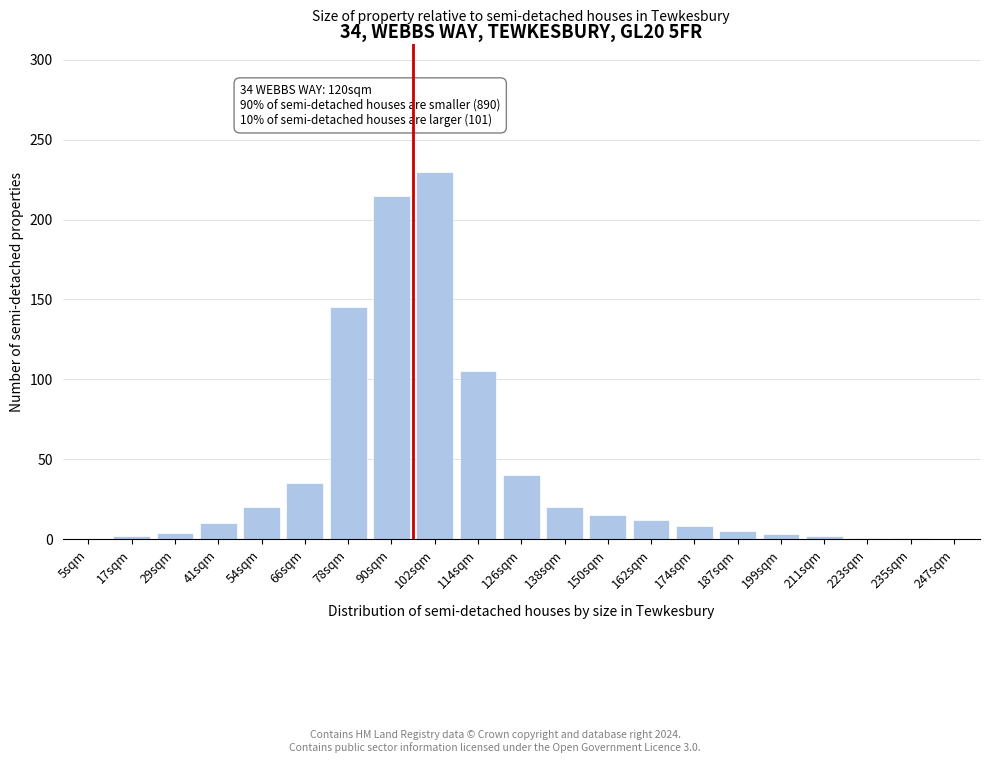

Where is the data nearest to the value 115?

114sqm